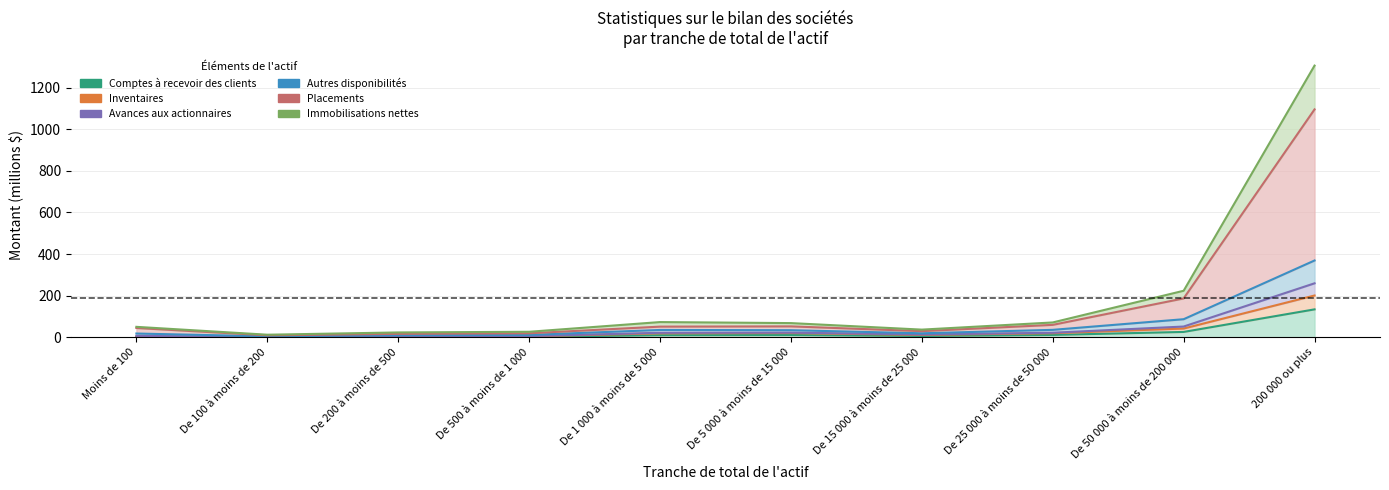

Between De 100 à moins de 200 and De 5 000 à moins de 15 000, which is larger?

De 5 000 à moins de 15 000